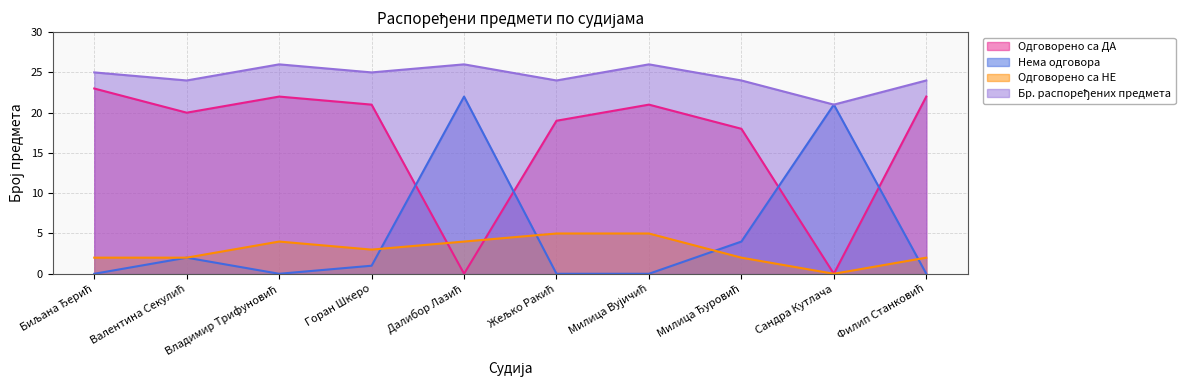

What are all the series names shown in the legend?

Одговорено са ДА, Нема одговора, Одговорено са НЕ, Бр. распоређених предмета